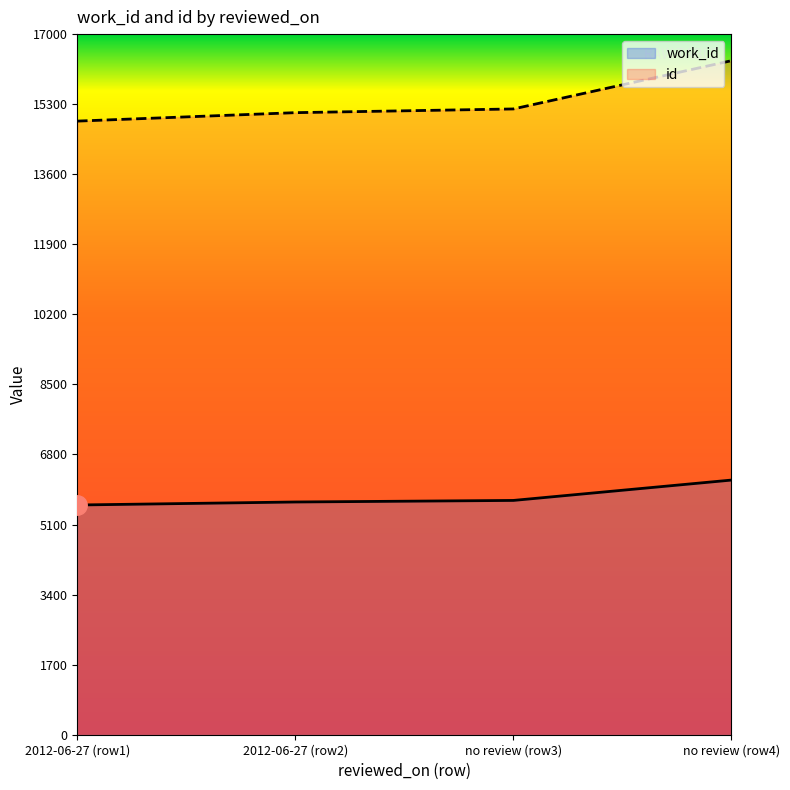

True or false: id and work_id intersect in this chart.

False